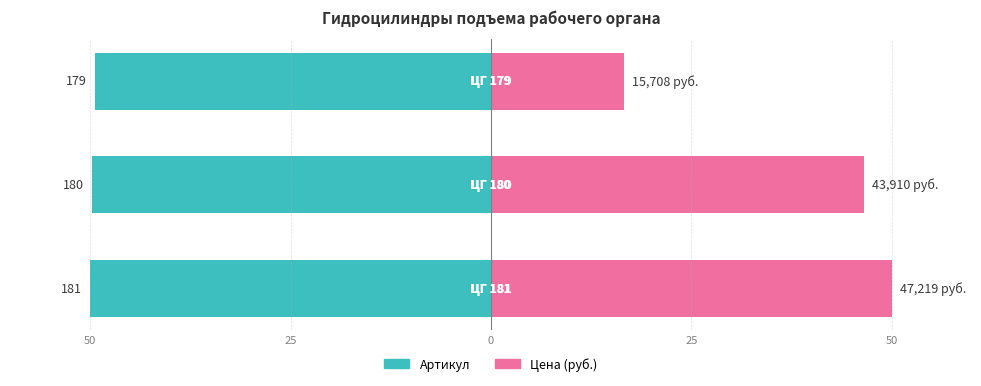

List the series in order of their overall mean, highest first.

Цена (руб.), Артикул